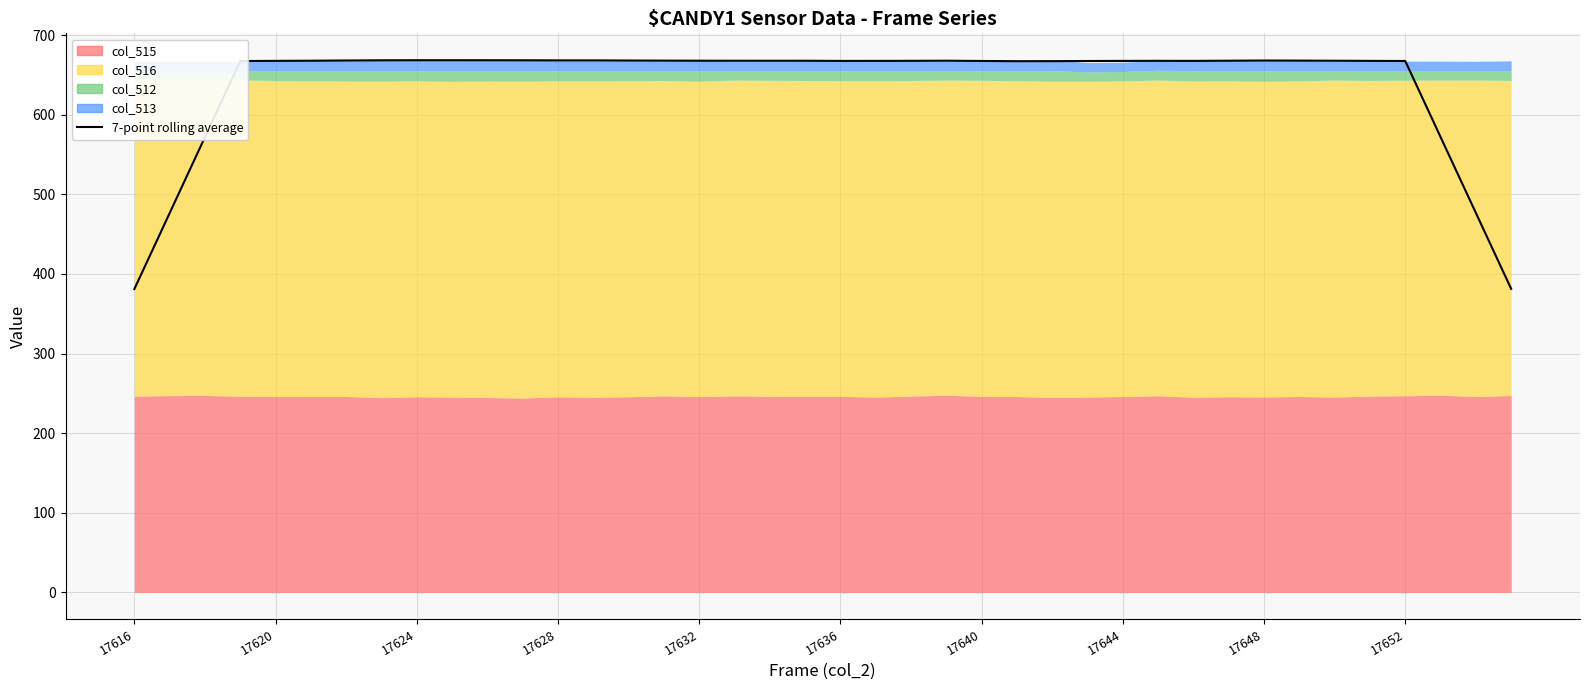

How many values are below 667?

6